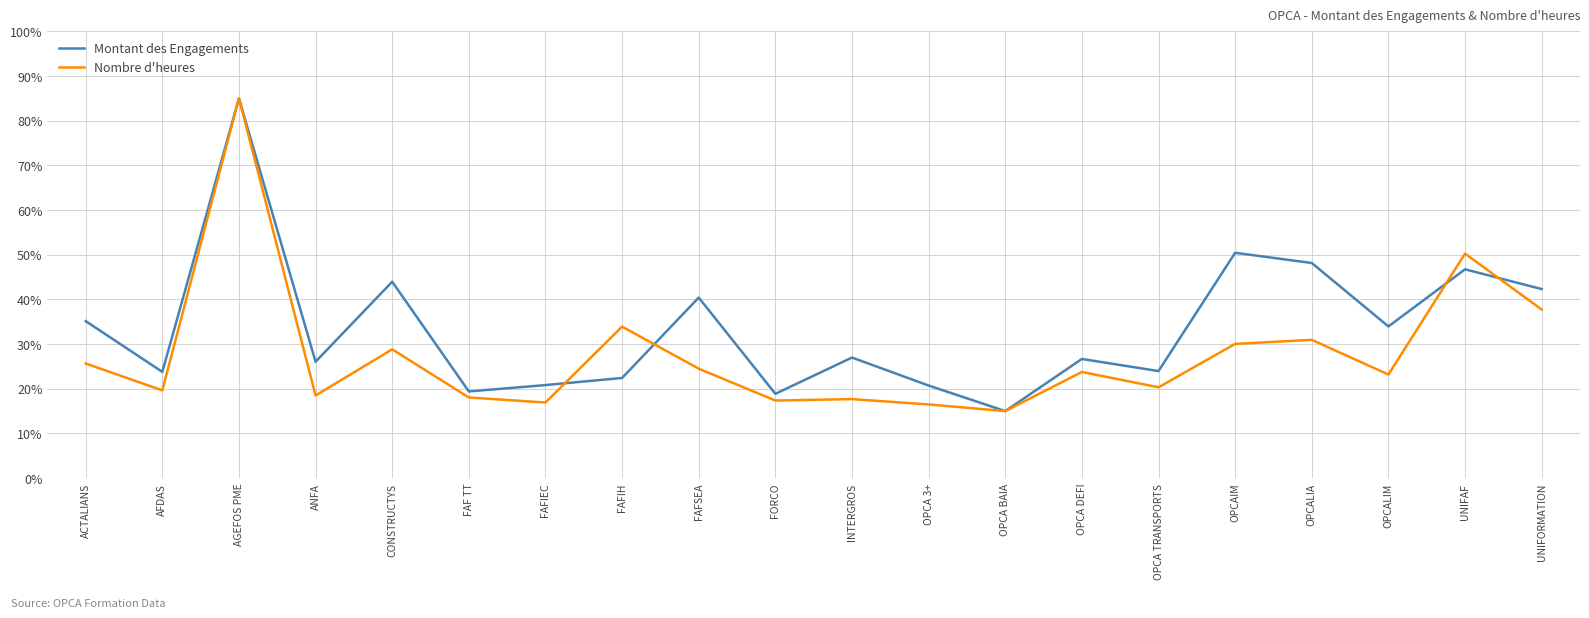

The value of Montant des Engagements at OPCAIM is 50.4. True or false?

True